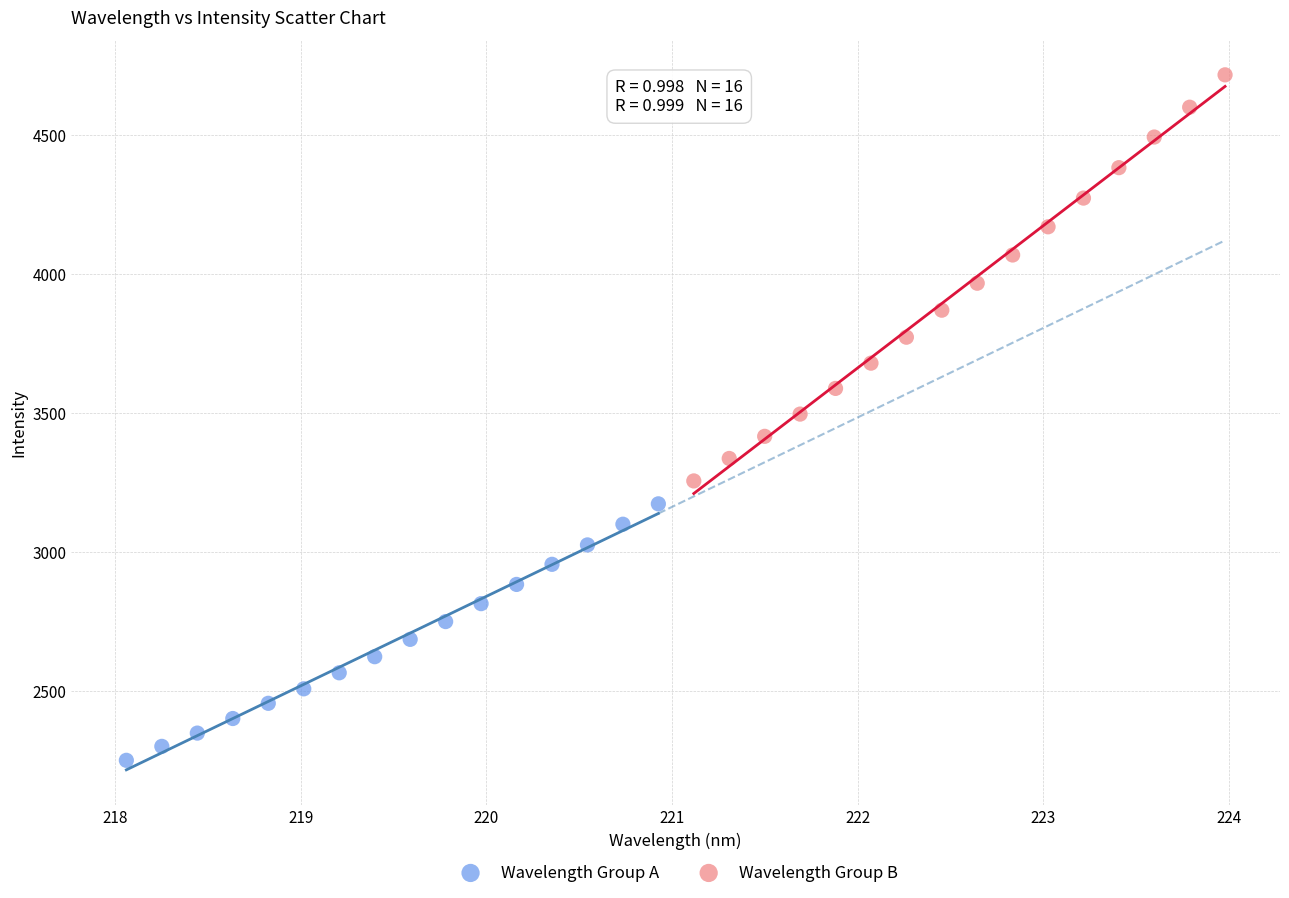

Which series reaches the maximum Y coordinate?

Wavelength Group B